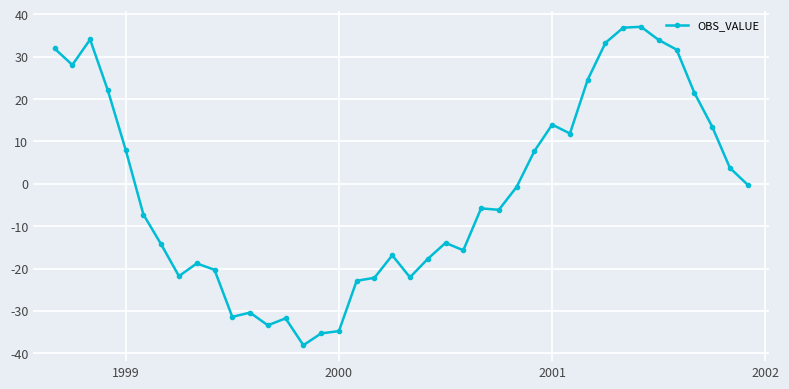

What is the maximum value shown in the chart?

37.1